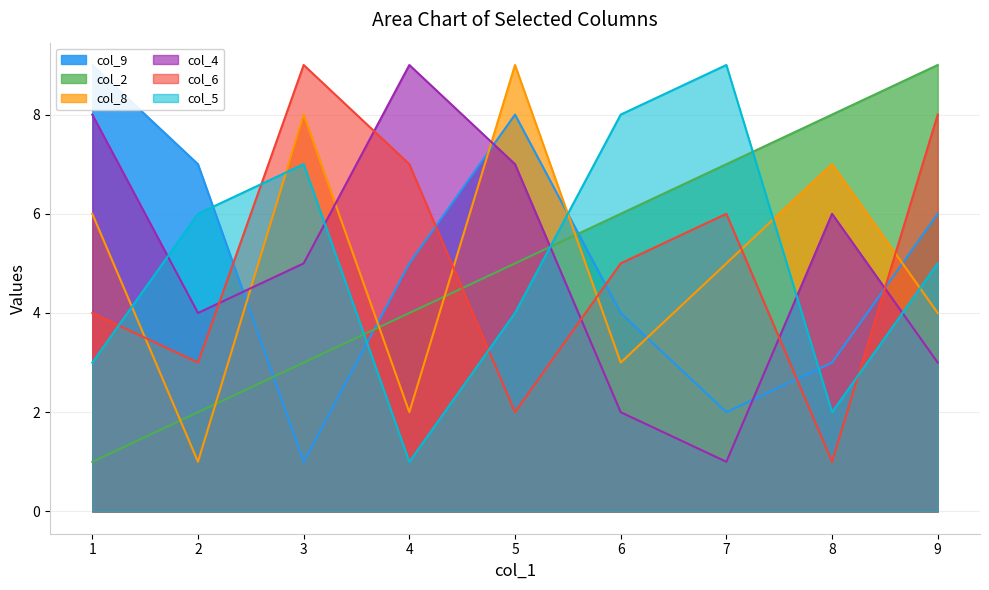

Where is the first local minimum for col_2?

1